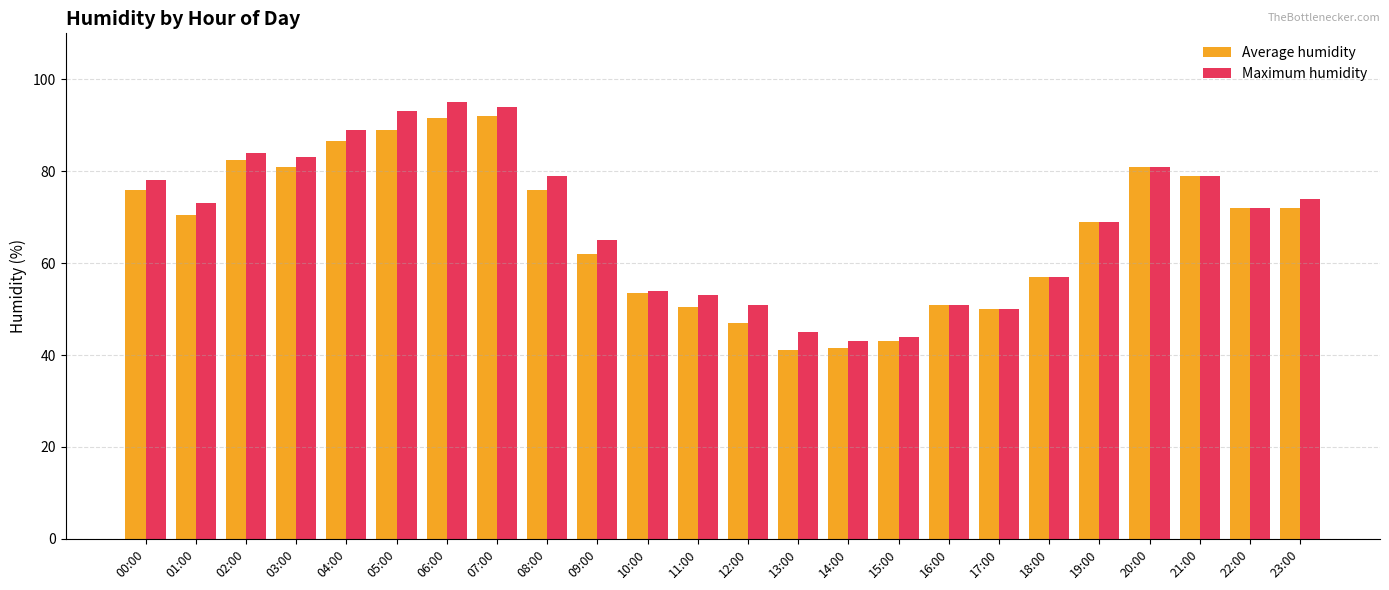

What are all the series names shown in the legend?

Average humidity, Maximum humidity